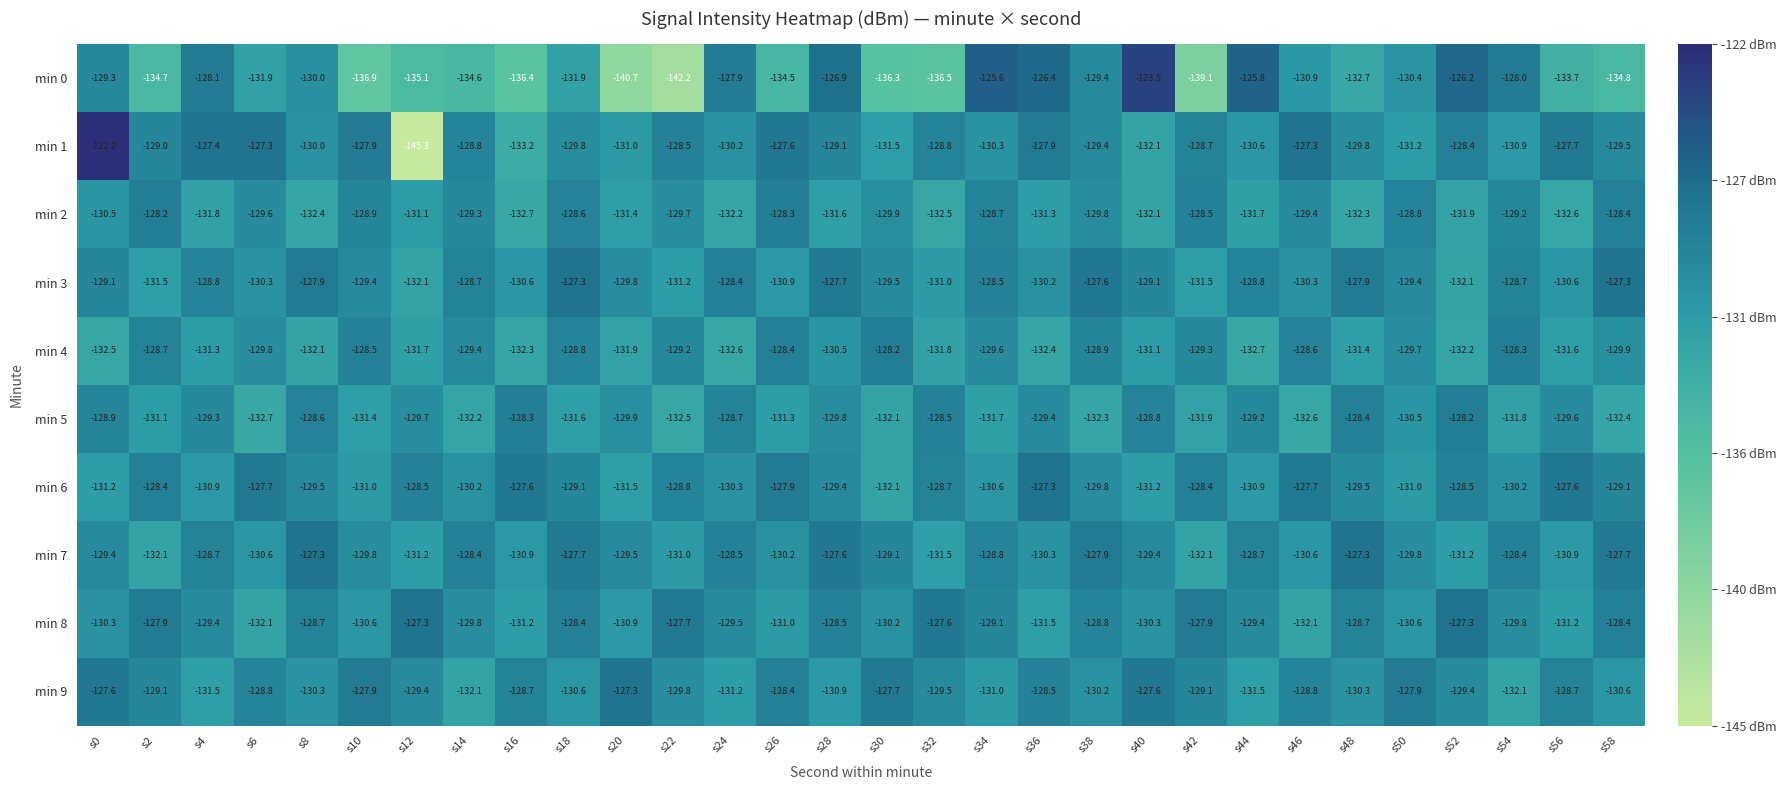

At s14, list the series in order from largest to smallest.

min 7, min 3, min 1, min 2, min 4, min 8, min 6, min 9, min 5, min 0